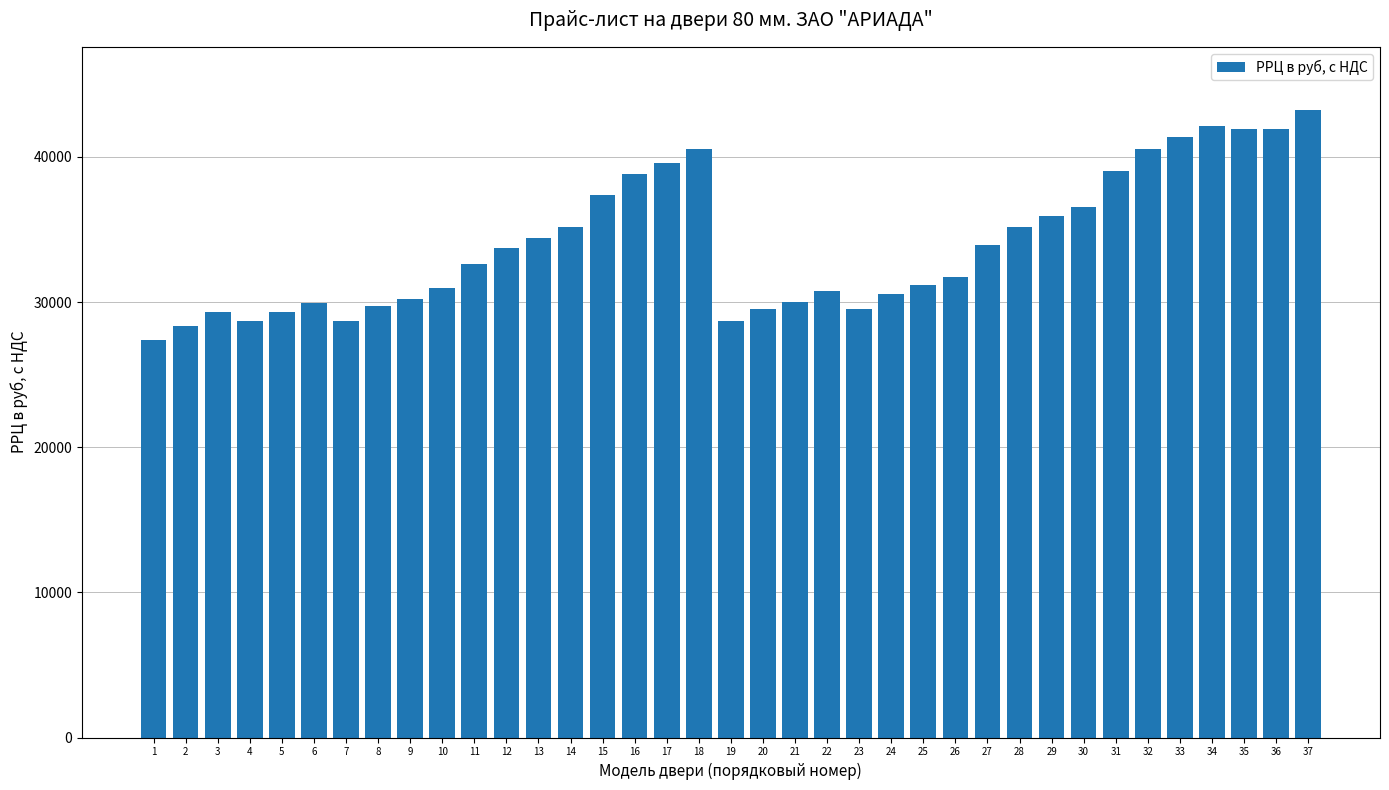

Are the bars horizontal?

No